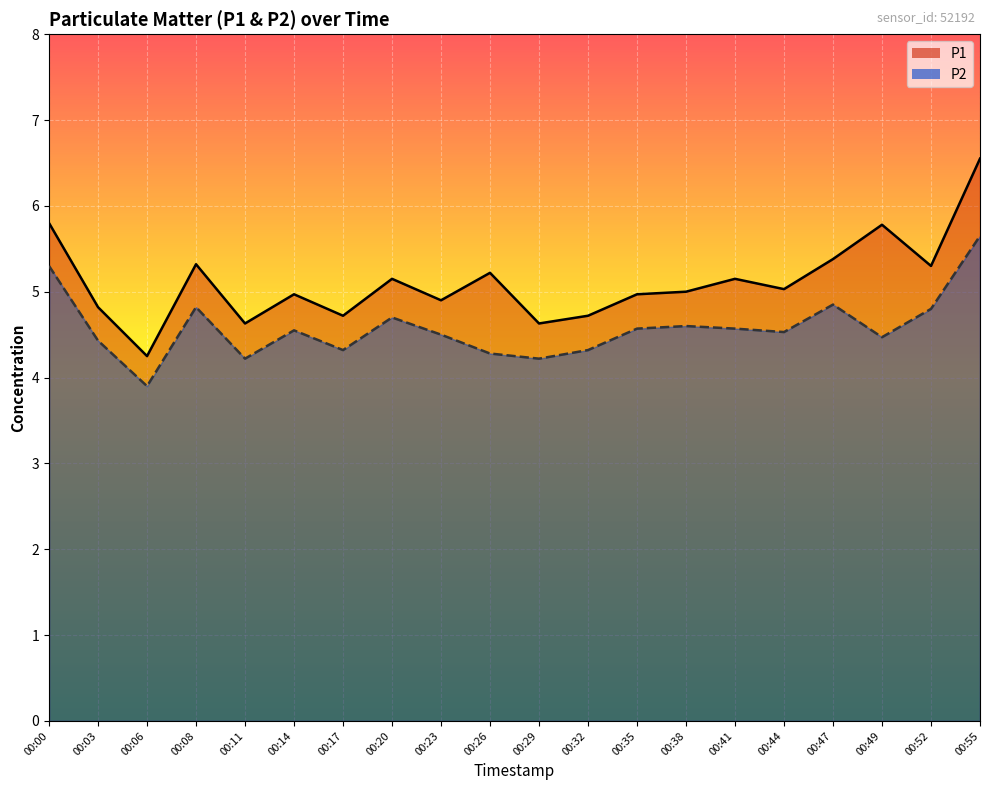

What is the value of the P1 point at the 7th from the left?

4.7